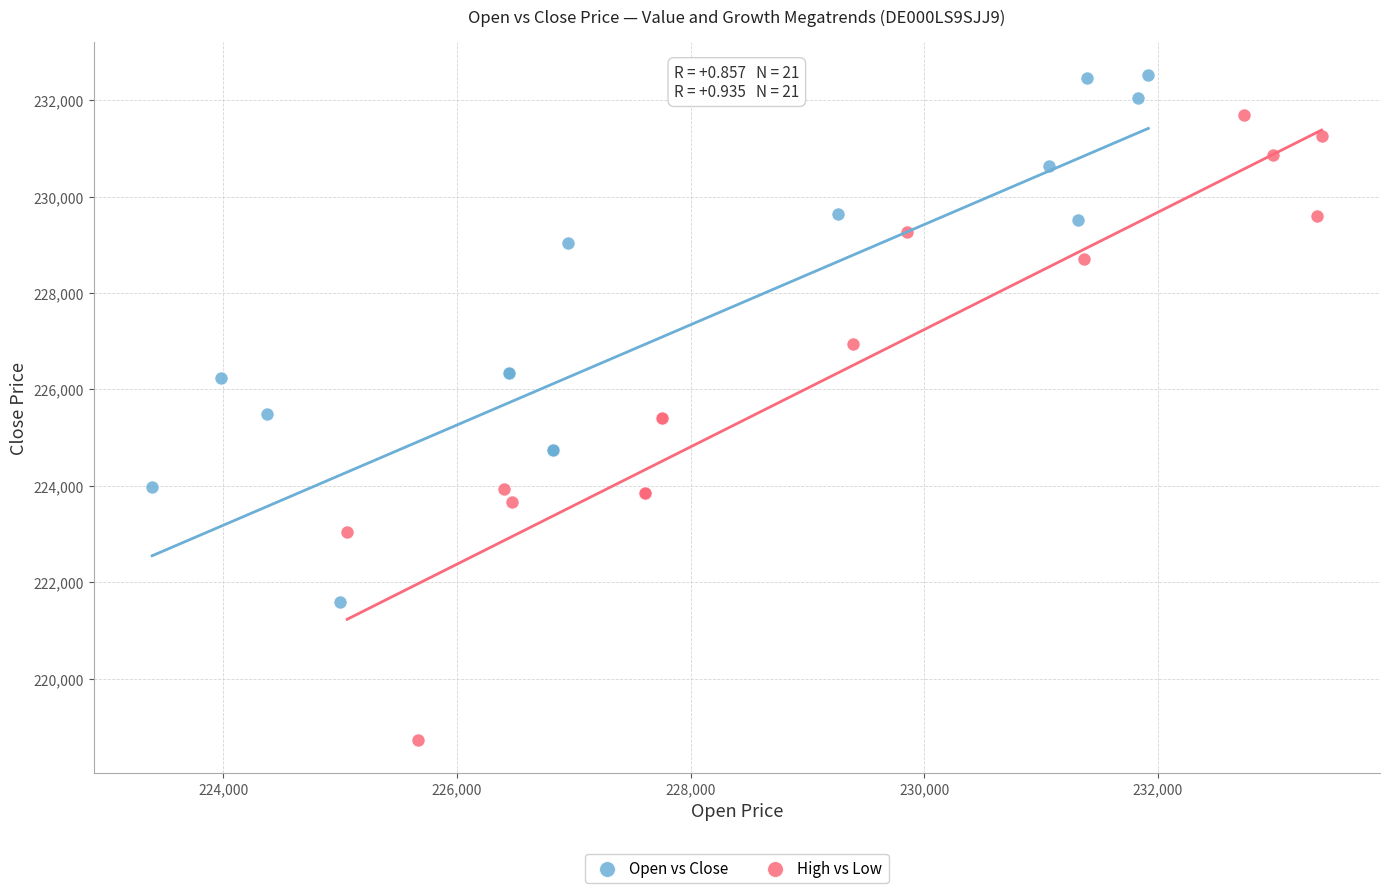

Which series reaches the maximum Y coordinate?

Open vs Close